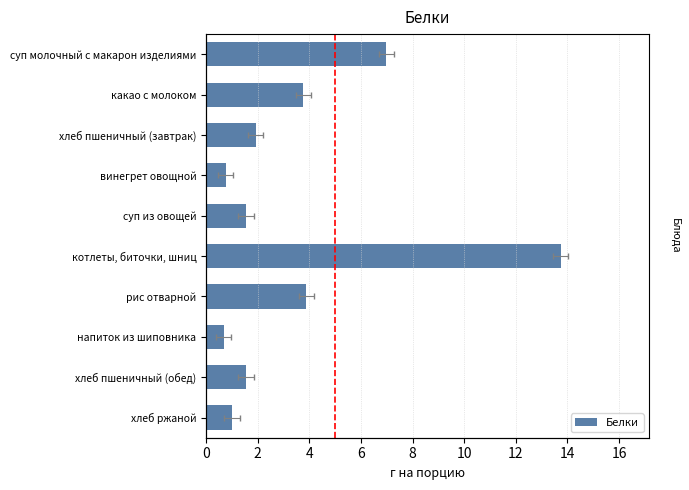

How many data points are above 1?

7